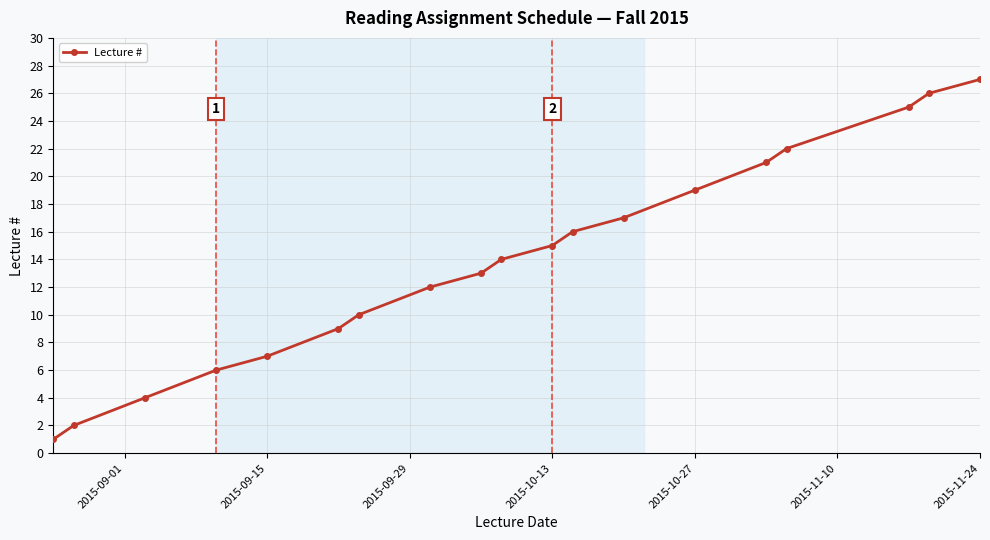

What is the maximum value shown in the chart?

27